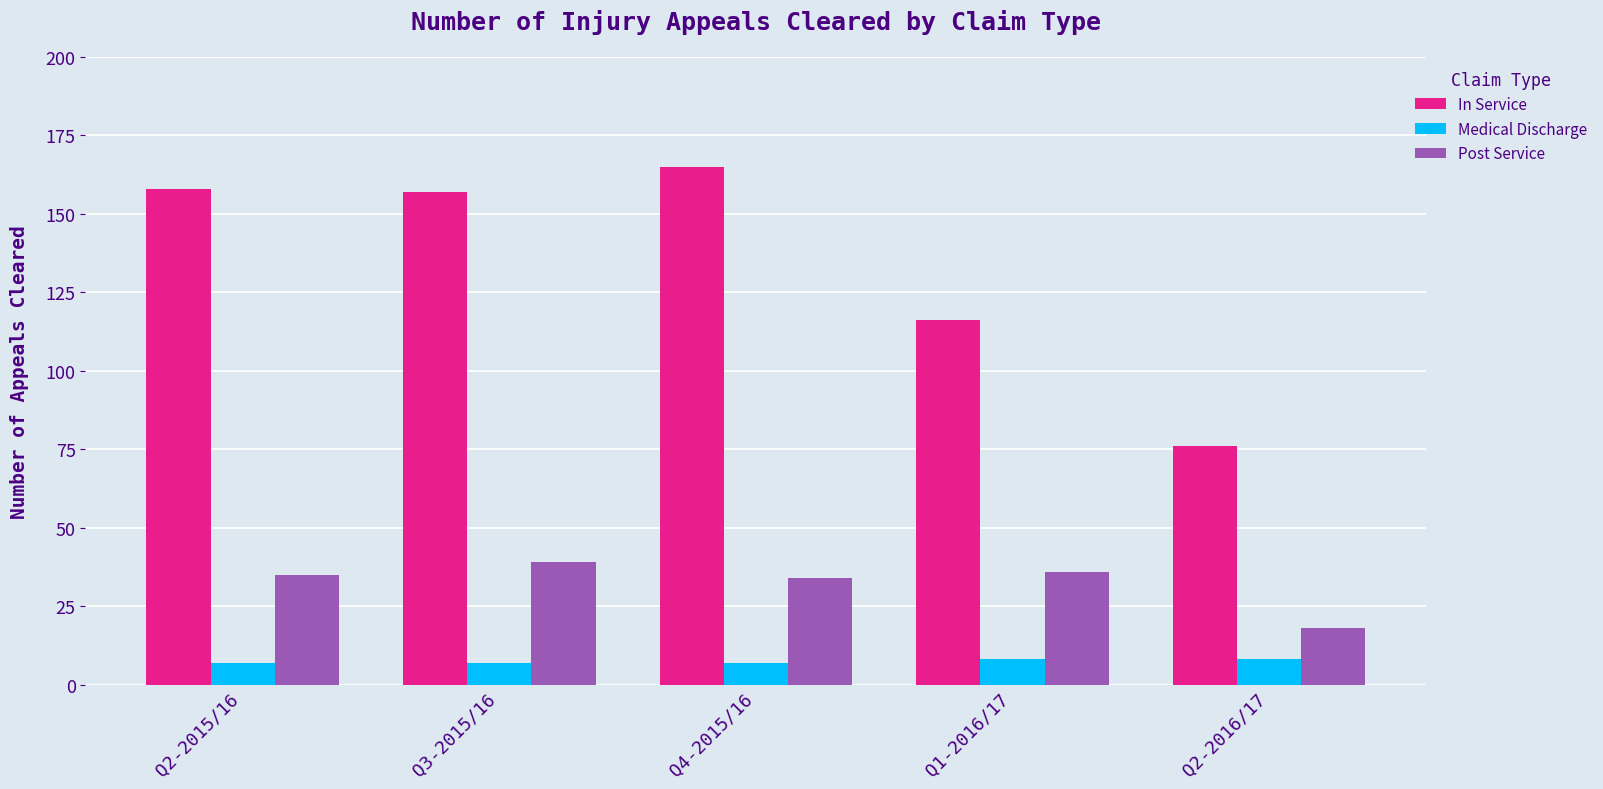

What is the sum of all Medical Discharge values?

37